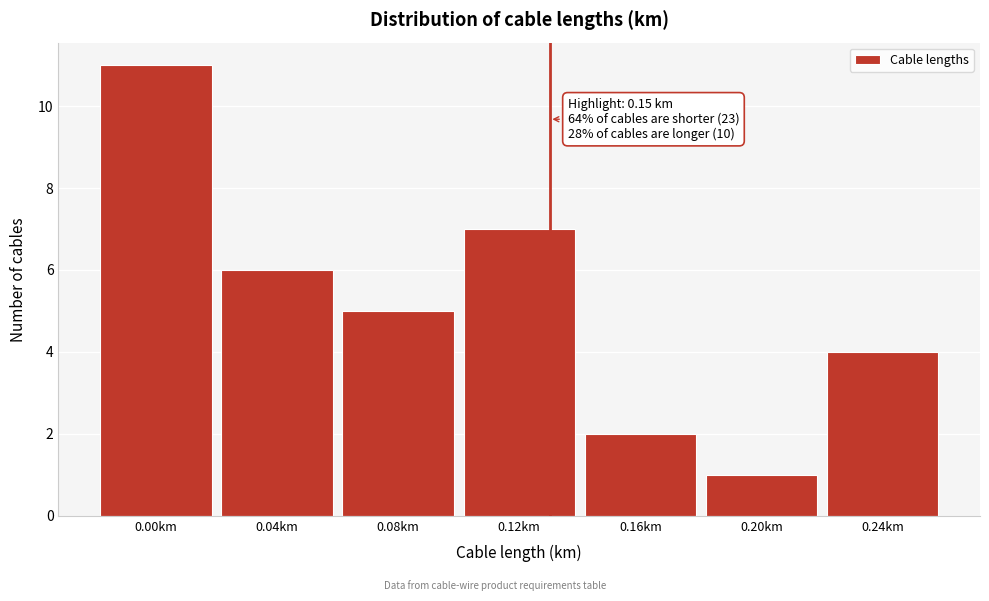

Reading left to right, what are all the values shown in this chart?

0.00km=11	0.04km=6	0.08km=5	0.12km=7	0.16km=2	0.20km=1	0.24km=4